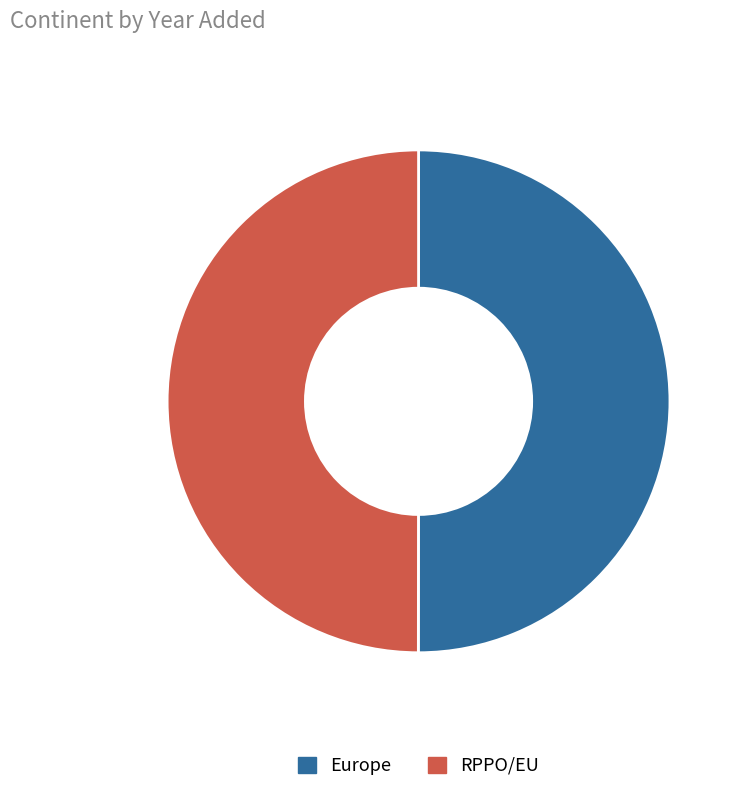

The RPPO/EU slice represents 50% of the pie. True or false?

True